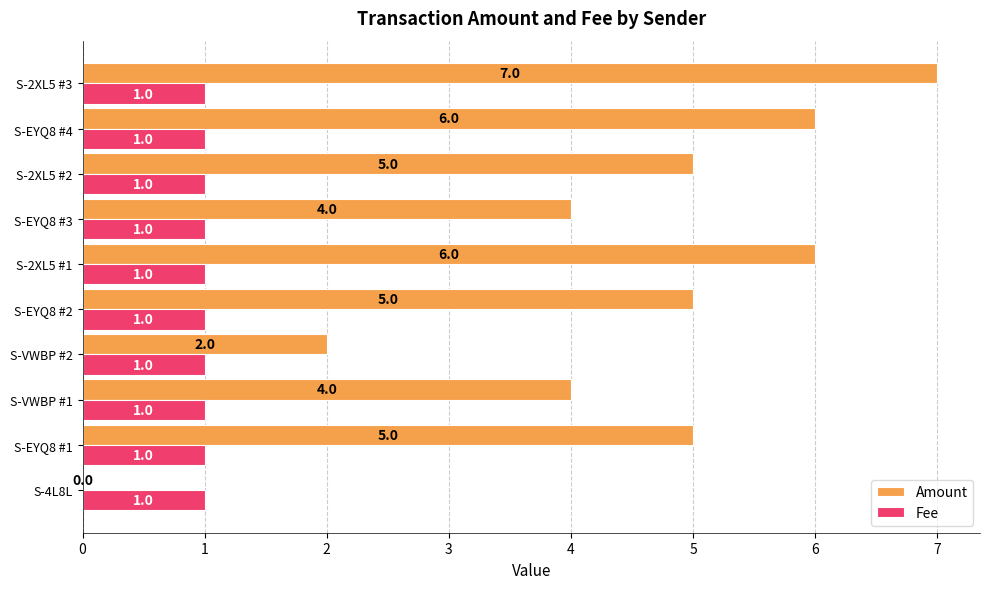

How many distinct data groups are displayed?

2